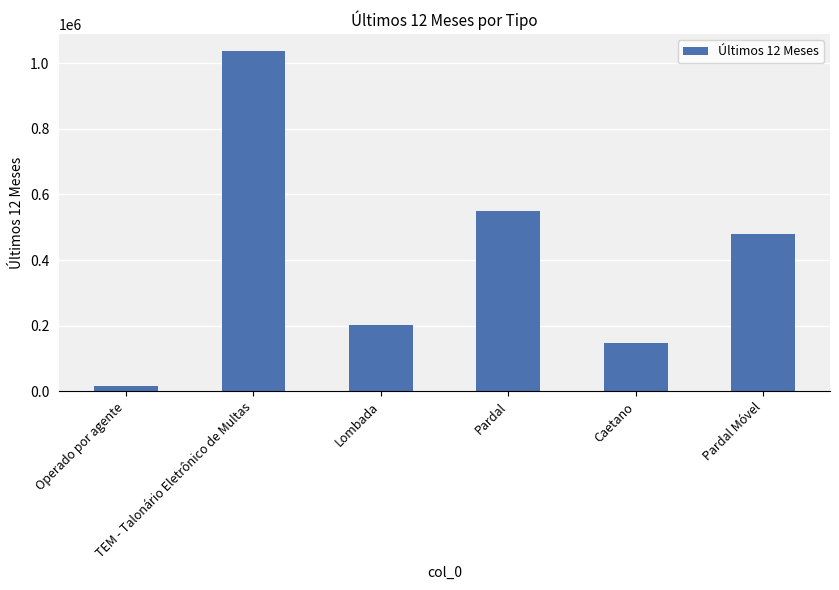

At which label is the value closest to 526891?

Pardal